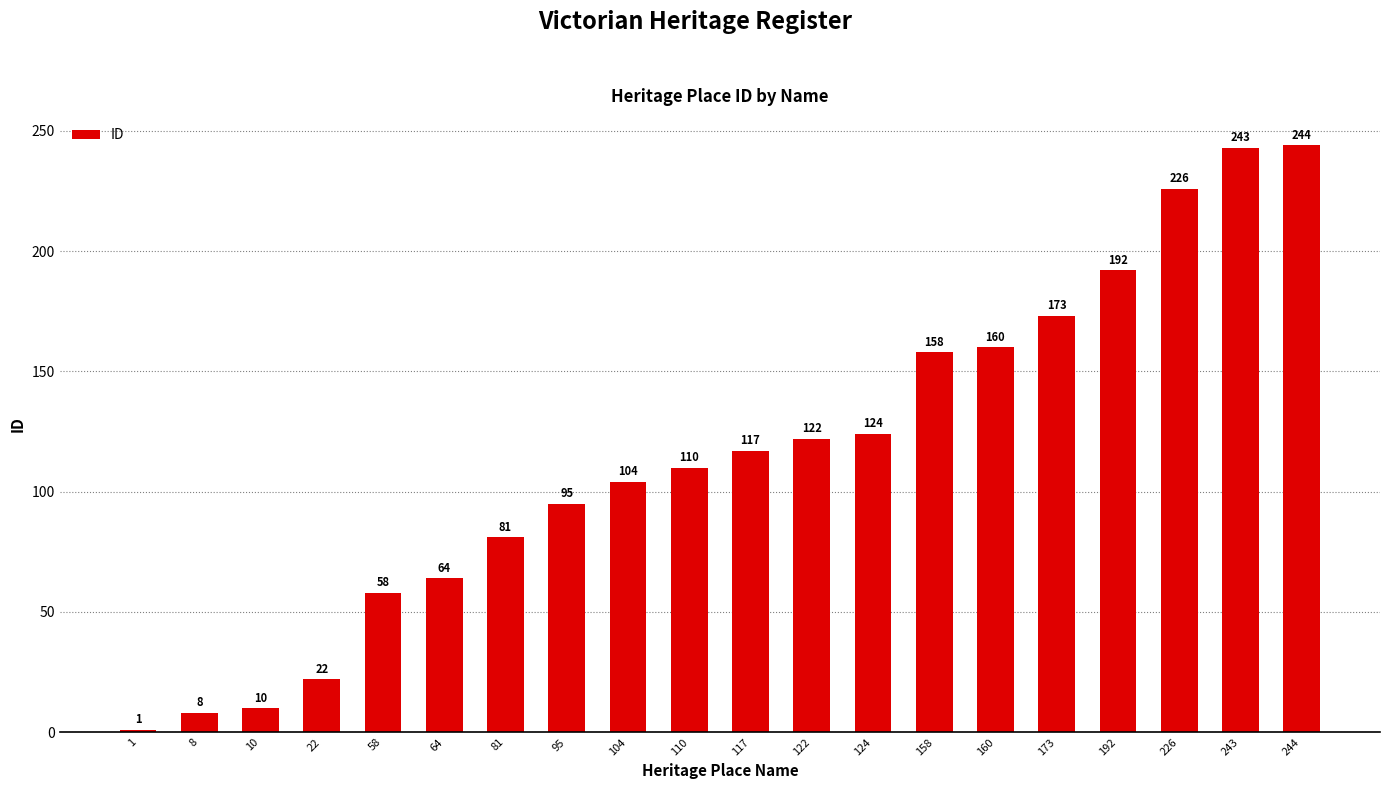

Reading right to left, what are all the values shown in this chart?

244=244	243=243	226=226	192=192	173=173	160=160	158=158	124=124	122=122	117=117	110=110	104=104	95=95	81=81	64=64	58=58	22=22	10=10	8=8	1=1